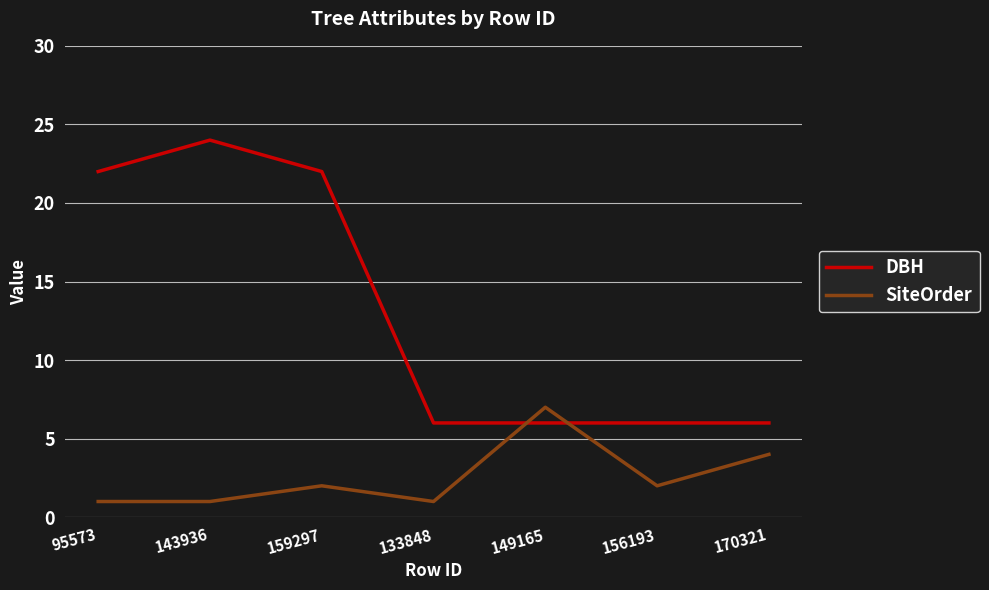

How many lines are shown in the chart?

2